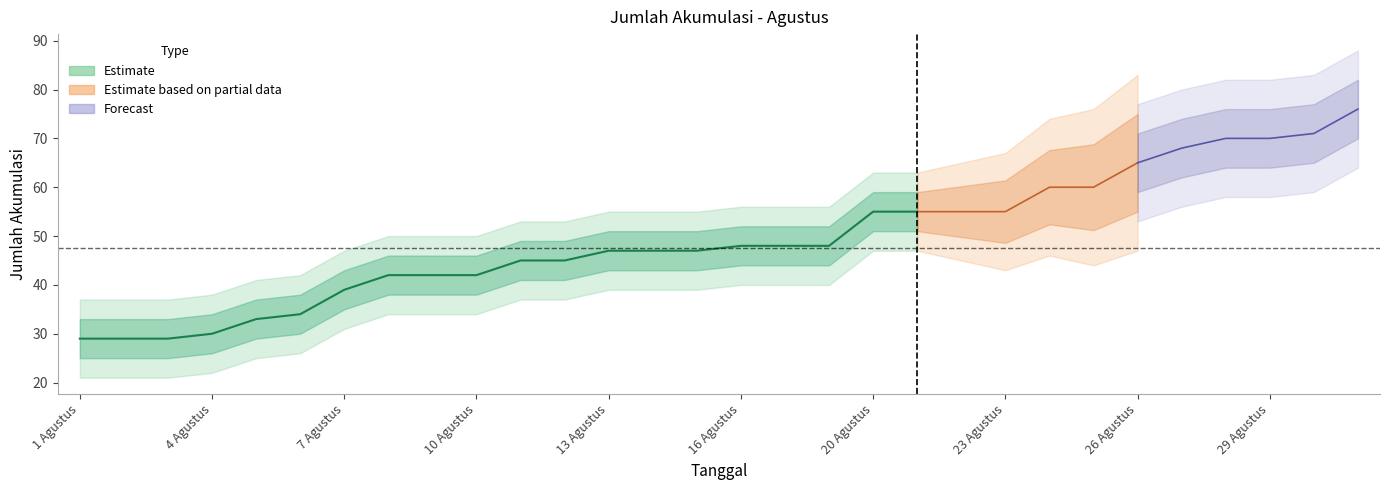

What is the difference between the maximum and minimum values?

47